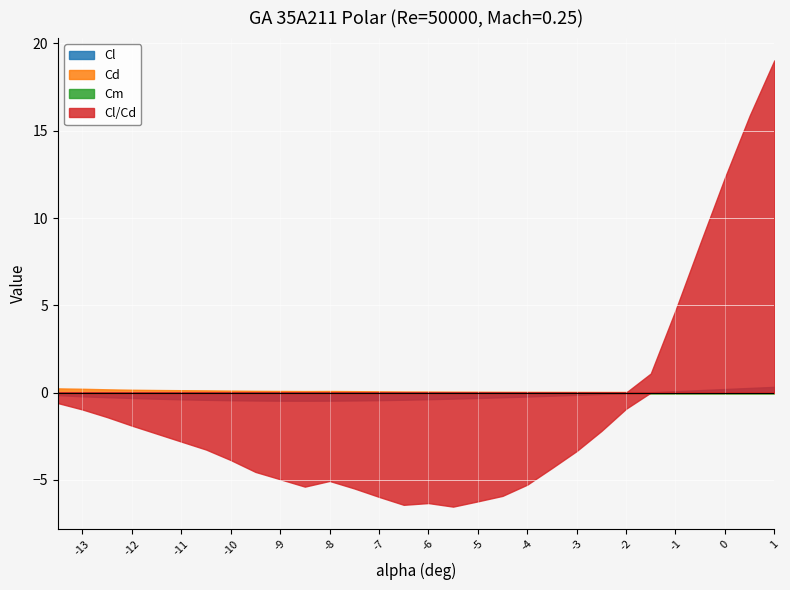

Which series has the widest spread of values?

Cl/Cd